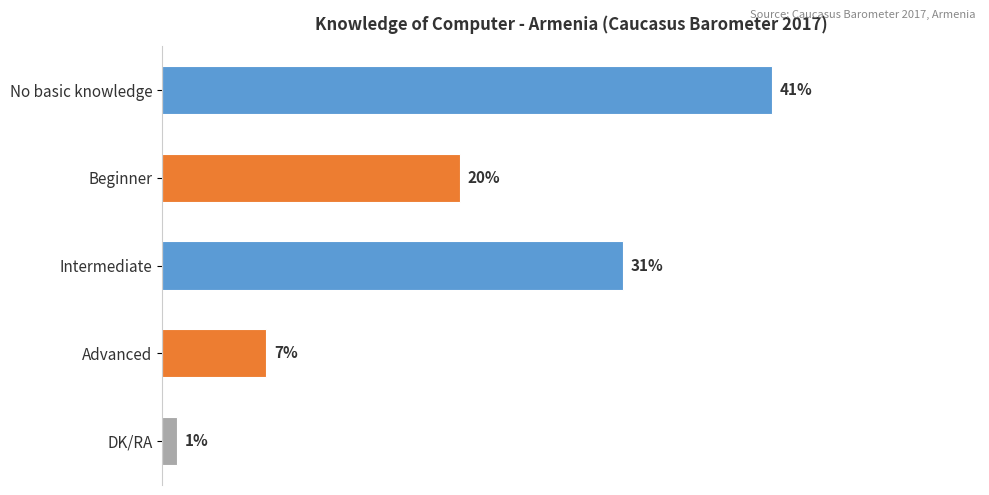

At which category does the chart reach its minimum across all series?

DK/RA